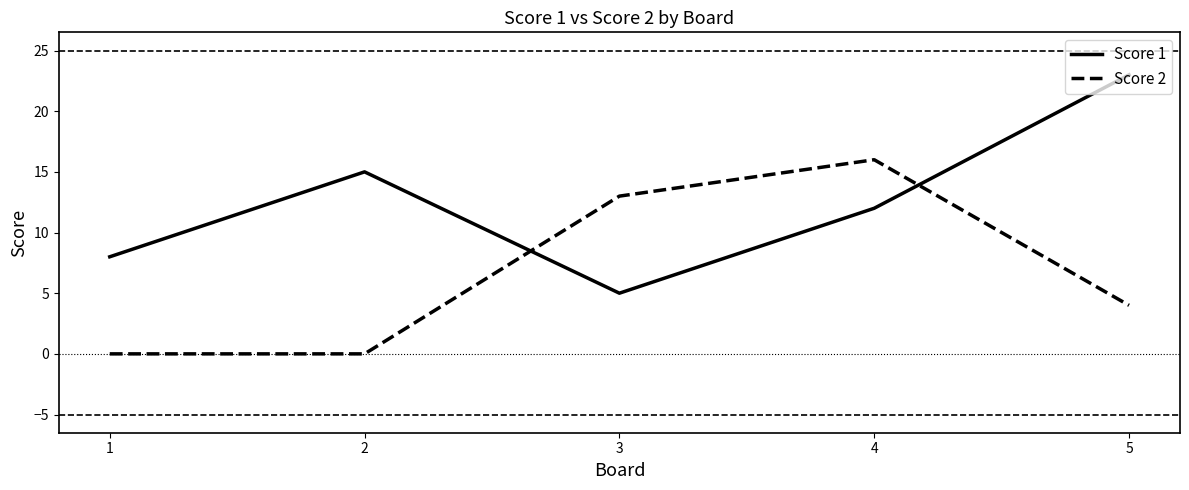

Which series has the largest total across all categories?

Score 1